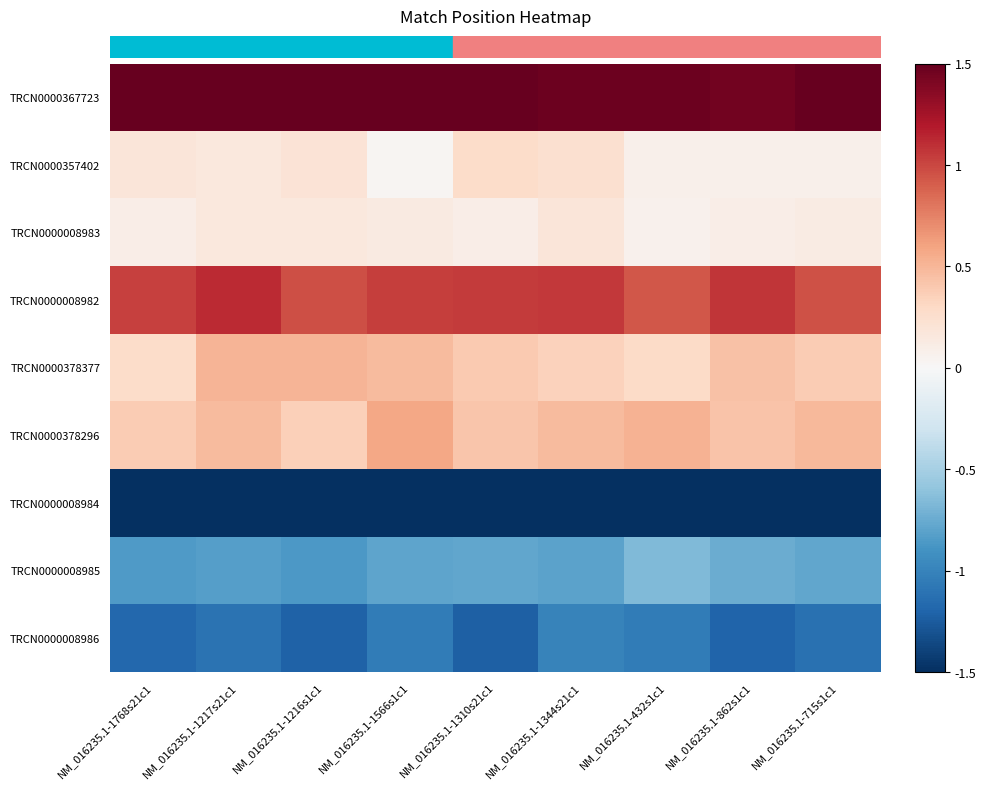

At which category is the sum across all series the highest?

NM_016235.1-1566s1c1